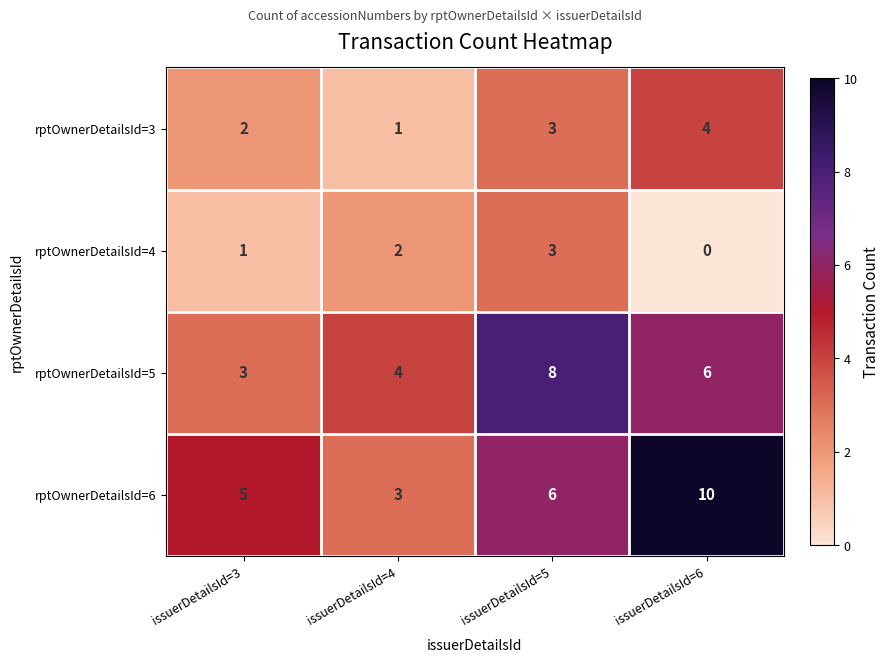

List the series in order of their overall mean, highest first.

rptOwnerDetailsId=6, rptOwnerDetailsId=5, rptOwnerDetailsId=3, rptOwnerDetailsId=4